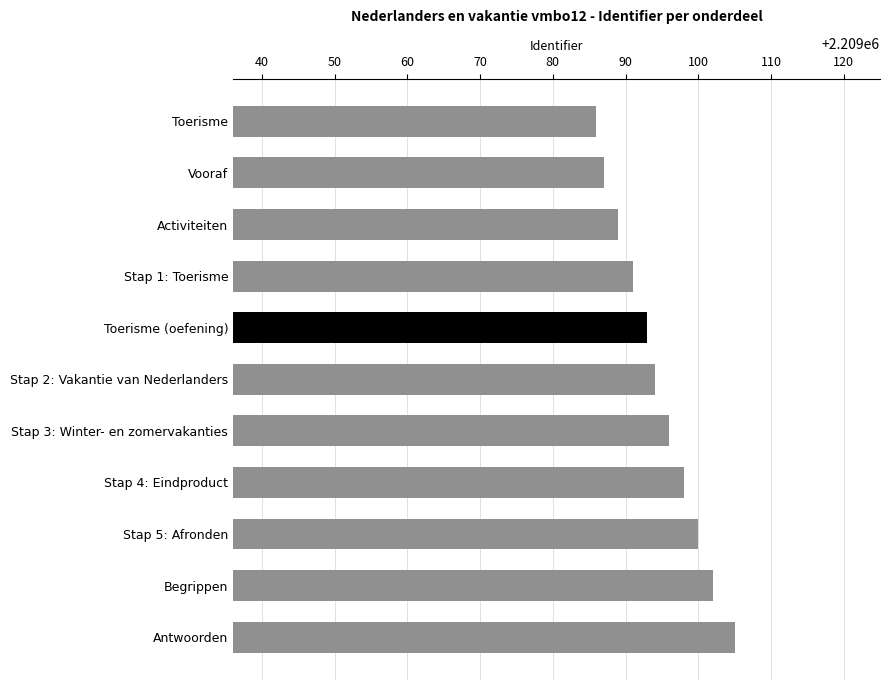

Reading top to bottom, what are all the values shown in this chart?

Toerisme=2209086	Vooraf=2209087	Activiteiten=2209089	Stap 1: Toerisme=2209091	Toerisme (oefening)=2209093	Stap 2: Vakantie van Nederlanders=2209094	Stap 3: Winter- en zomervakanties=2209096	Stap 4: Eindproduct=2209098	Stap 5: Afronden=2209100	Begrippen=2209102	Antwoorden=2209105